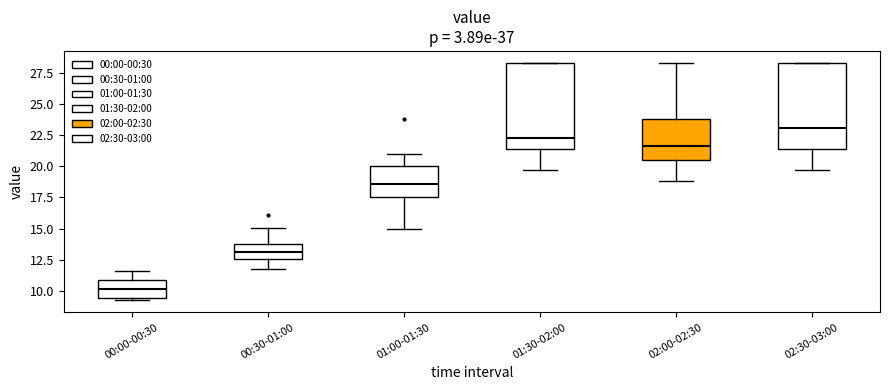

Reading left to right, read every box against the y-axis: the position of its median line, the range the box covers, and the ends of its whiskers. The values are not printed on the chart, so give them approximately, as read against the axis.

00:00-00:30: median 10.0, box 9.5 to 11.0, whiskers 9.0 to 11.5
00:30-01:00: median 13.0, box 12.5 to 14.0, whiskers 11.5 to 15.0
01:00-01:30: median 18.5, box 17.5 to 20.0, whiskers 15.0 to 21.0
01:30-02:00: median 22.5, box 21.5 to 28.5, whiskers 19.5 to 28.5
02:00-02:30: median 21.5, box 20.5 to 24.0, whiskers 19.0 to 28.5
02:30-03:00: median 23.0, box 21.5 to 28.5, whiskers 19.5 to 28.5